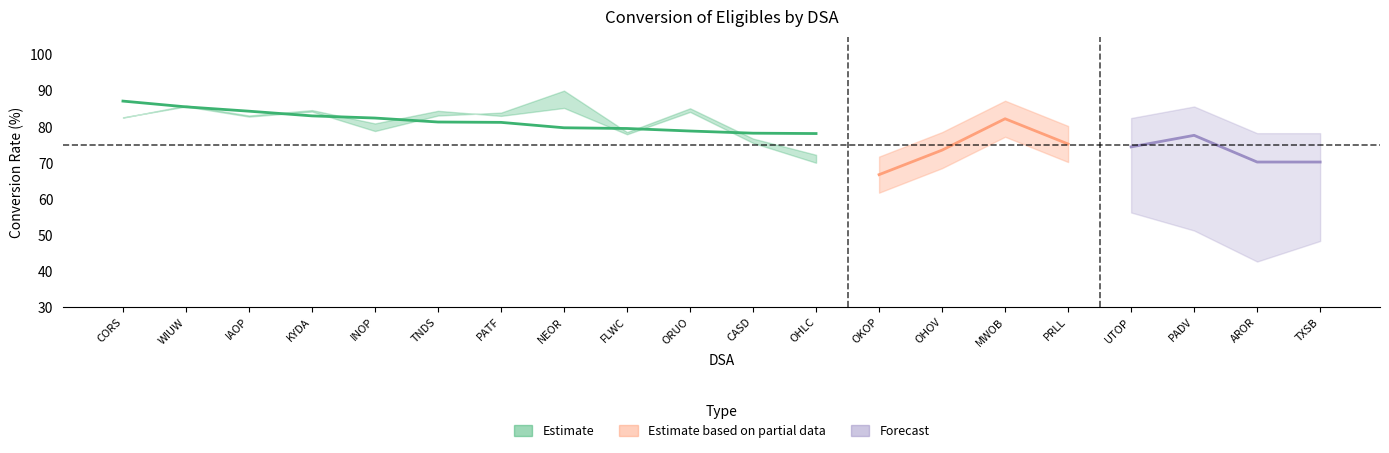

At which label is Conversion 2014 closest to 74?

OHOV